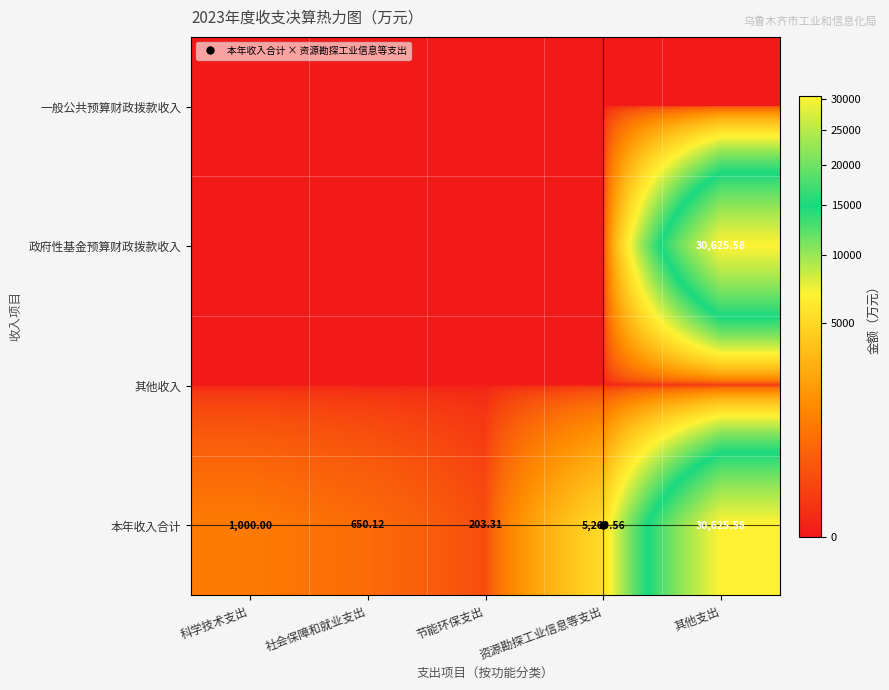

Is the value of 其他收入 at 资源勘探工业信息等支出 greater than the value of 政府性基金预算财政拨款收入 at 社会保障和就业支出?

No